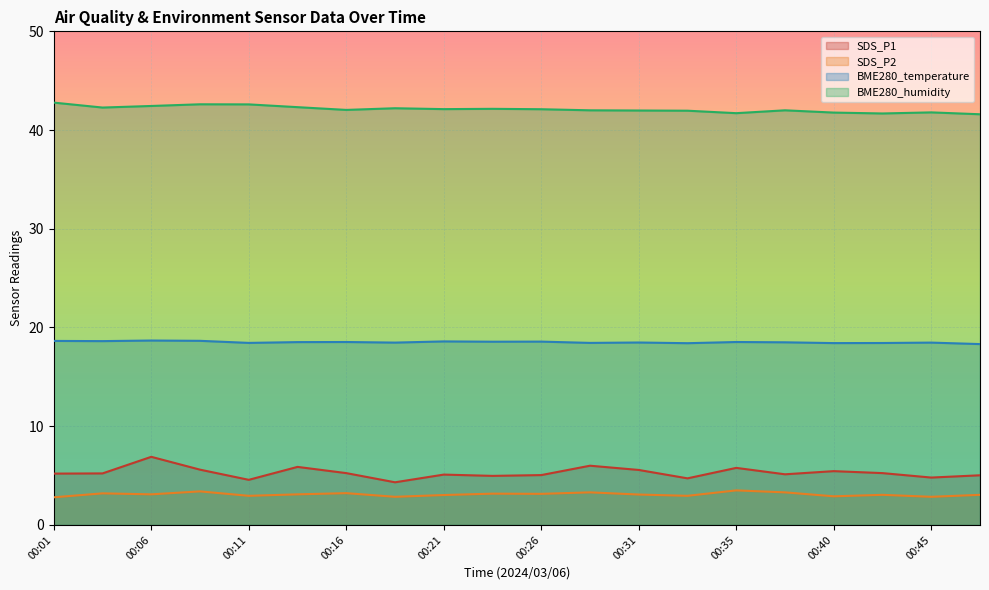

Reading left to right, transcribe all the data shown in this chart.

SDS_P1: 00:01=5.2	00:04=5.2	00:06=6.9	00:09=5.6	00:11=4.6	00:14=5.9	00:16=5.2	00:18=4.3	00:21=5.1	00:23=5.0	00:26=5.0	00:28=6.0	00:31=5.6	00:33=4.7	00:35=5.8	00:38=5.1	00:40=5.5	00:43=5.2	00:45=4.8	00:48=5.0
SDS_P2: 00:01=2.8	00:04=3.2	00:06=3.1	00:09=3.4	00:11=3.0	00:14=3.1	00:16=3.2	00:18=2.9	00:21=3.0	00:23=3.2	00:26=3.1	00:28=3.3	00:31=3.1	00:33=3.0	00:35=3.5	00:38=3.3	00:40=2.9	00:43=3.0	00:45=2.9	00:48=3.0
BME280_temperature: 00:01=18.6	00:04=18.6	00:06=18.7	00:09=18.6	00:11=18.4	00:14=18.5	00:16=18.5	00:18=18.5	00:21=18.6	00:23=18.6	00:26=18.6	00:28=18.4	00:31=18.5	00:33=18.4	00:35=18.5	00:38=18.5	00:40=18.4	00:43=18.4	00:45=18.5	00:48=18.3
BME280_humidity: 00:01=42.8	00:04=42.3	00:06=42.4	00:09=42.6	00:11=42.6	00:14=42.3	00:16=42.0	00:18=42.2	00:21=42.1	00:23=42.1	00:26=42.1	00:28=42.0	00:31=42.0	00:33=42.0	00:35=41.7	00:38=42.0	00:40=41.8	00:43=41.7	00:45=41.8	00:48=41.6